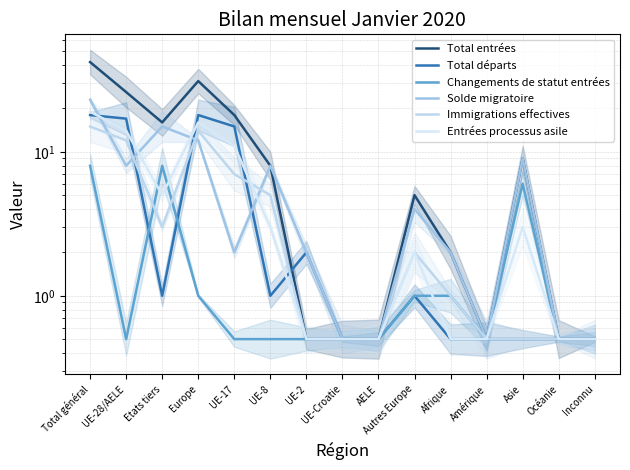

Which series has the largest total across all categories?

Total entrées